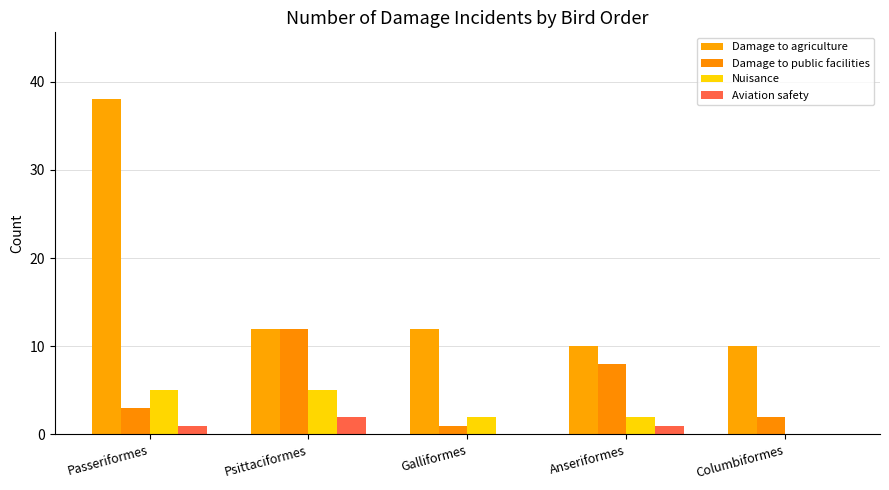

Where does the Aviation safety series first go above 1?

Psittaciformes